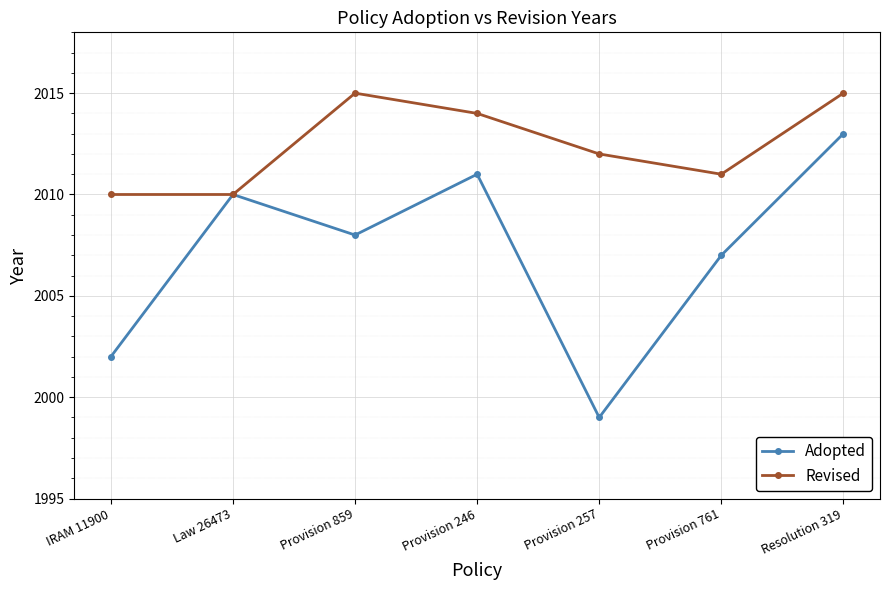

What are all the series names shown in the legend?

Adopted, Revised